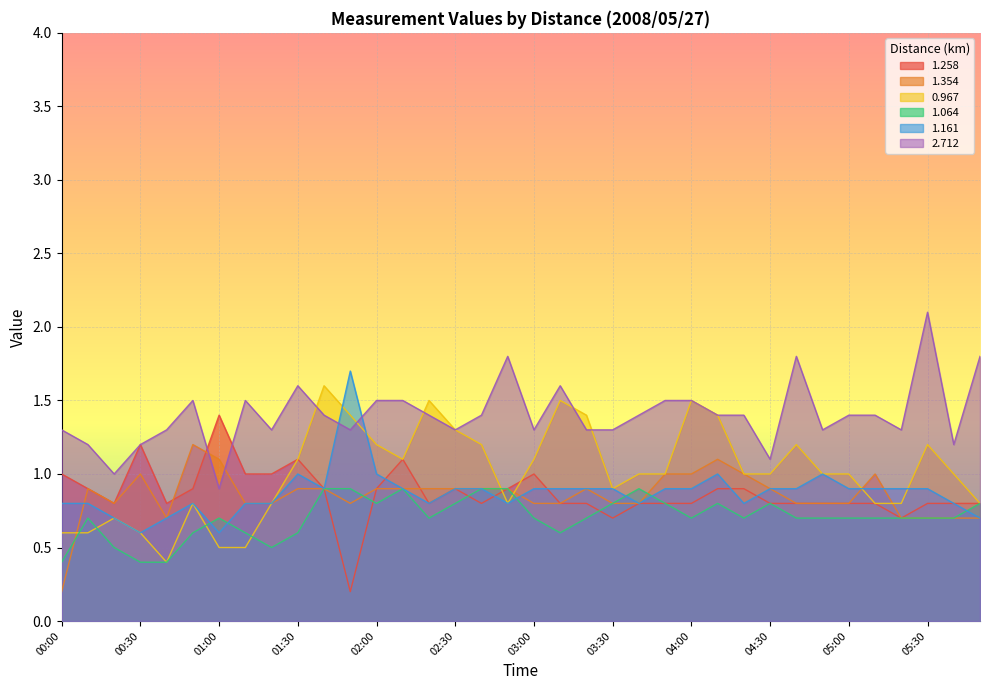

What is the difference between the 0.967 values at 03:30 and 01:20?

0.1